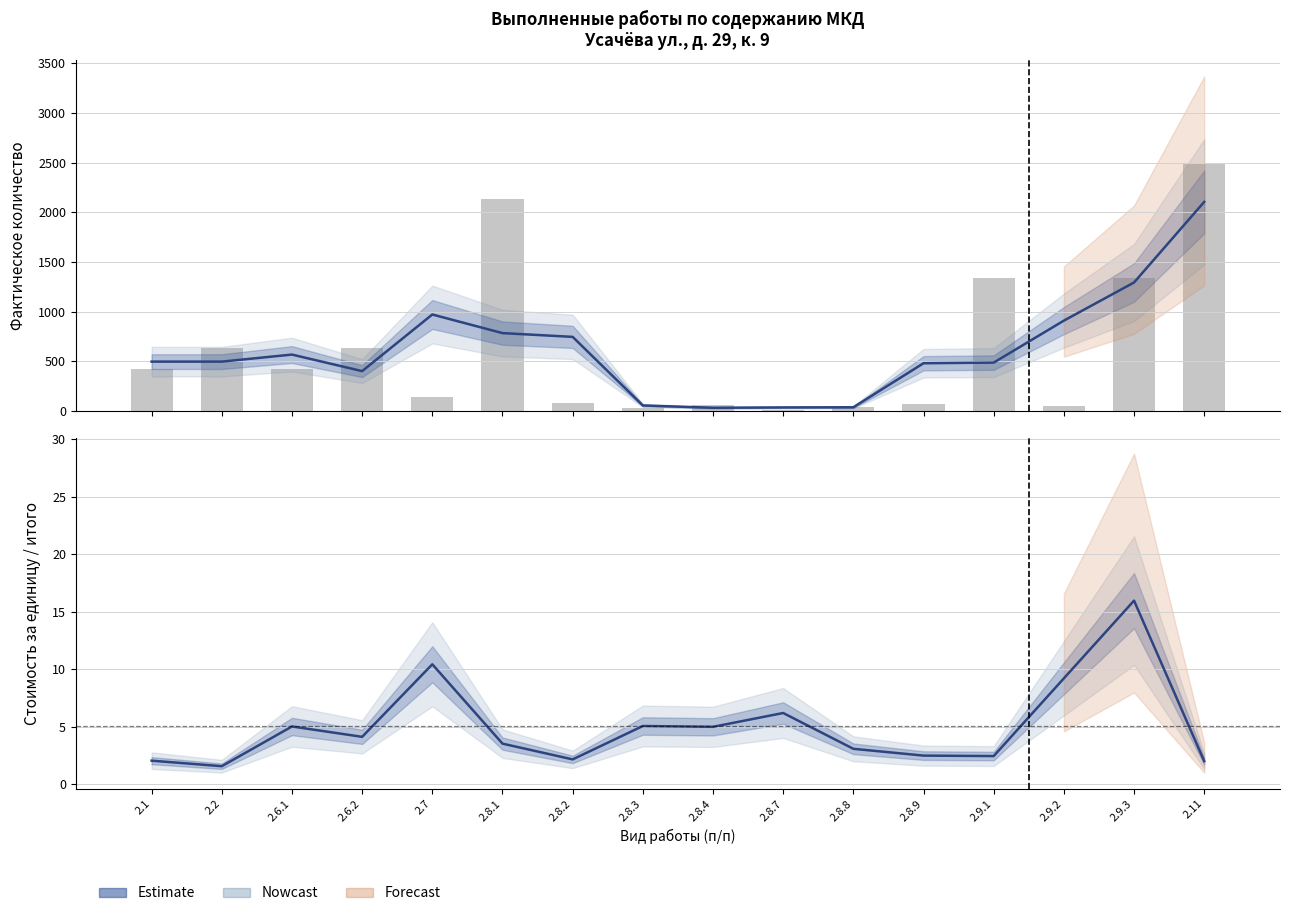

Rank the series at 2.6.1 from lowest to highest value.

Стоимость за единицу, Фактическое количество, Оценка (количество)